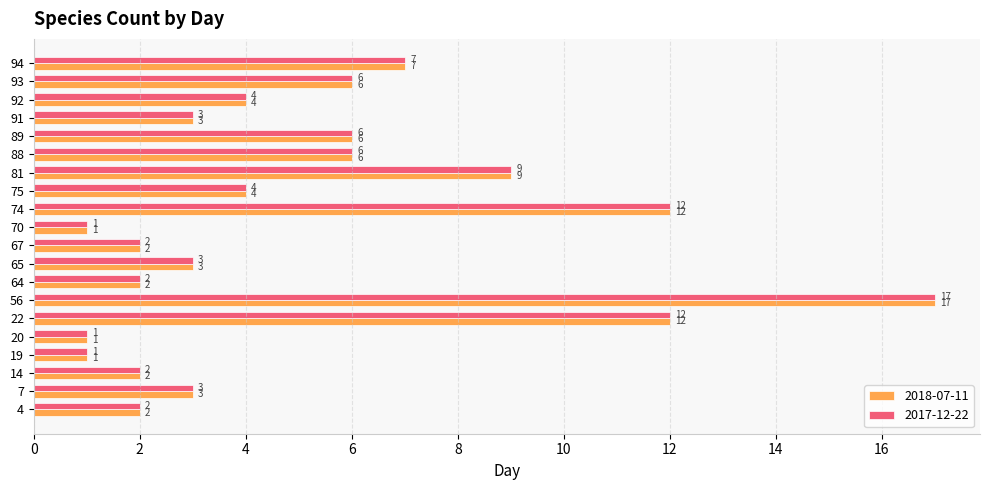

What is the average value of the 2017-12-22 series?

5